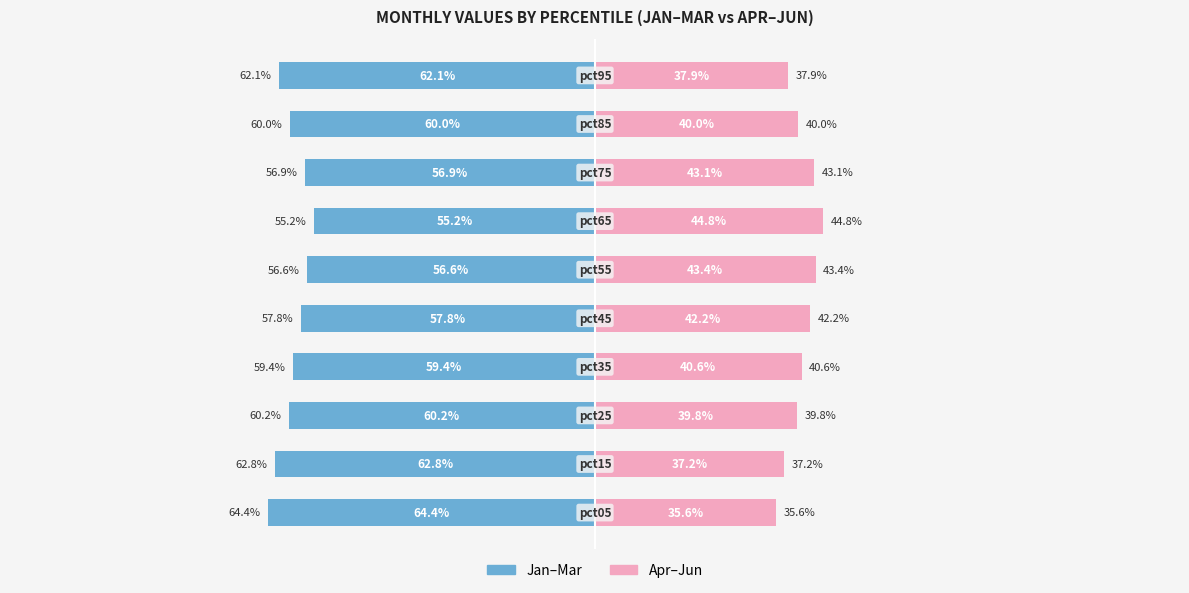

How many series are shown in this chart?

2